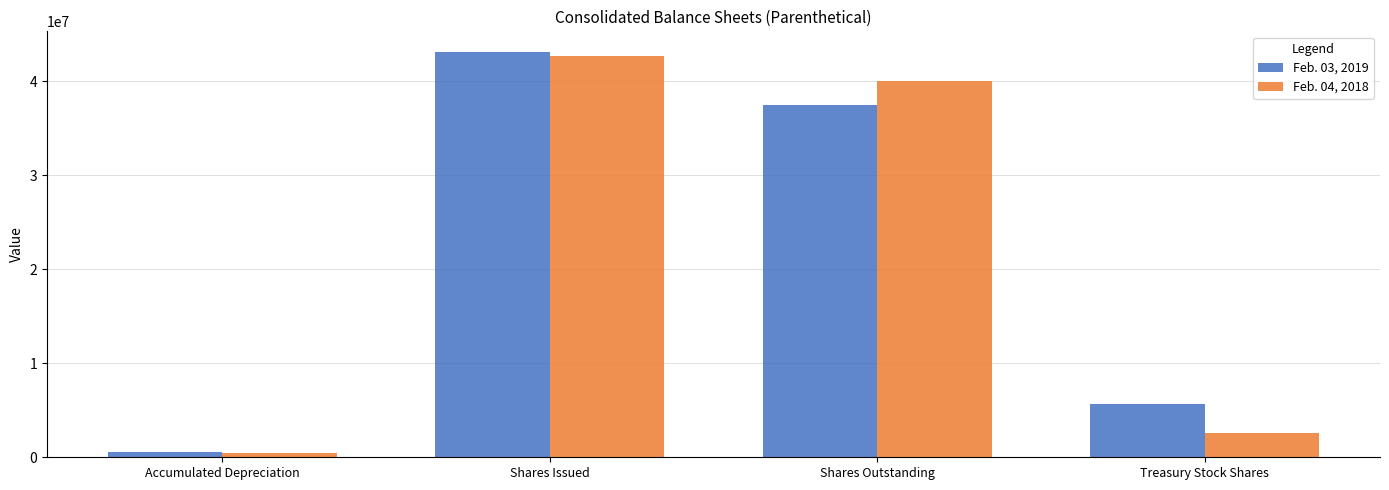

List the labels in order of Feb. 04, 2018 value, smallest first.

Accumulated Depreciation, Treasury Stock Shares, Shares Outstanding, Shares Issued